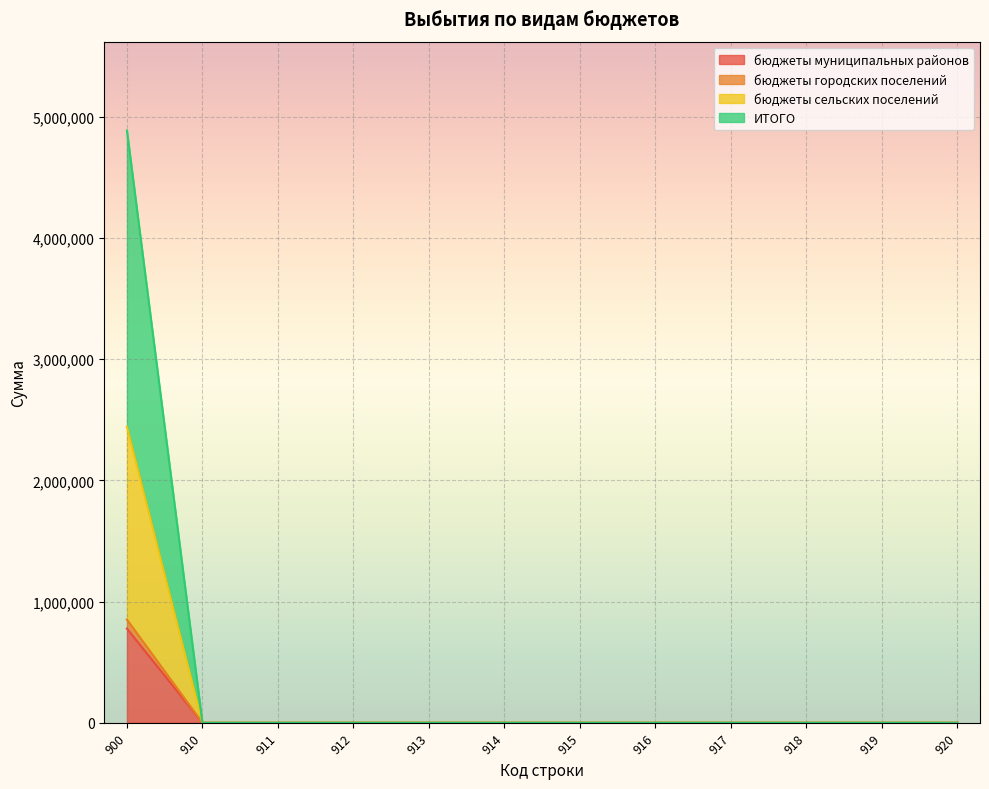

Reading right to left, extract all data points from this chart.

бюджеты муниципальных районов: 0.0	0.0	0.0	0.0	0.0	0.0	0.0	0.0	0.0	0.0	0.0	777222.5
бюджеты городских поселений: 0.0	0.0	0.0	0.0	0.0	0.0	0.0	0.0	0.0	0.0	0.0	851295.0
бюджеты сельских поселений: 0.0	0.0	0.0	0.0	0.0	0.0	0.0	0.0	0.0	0.0	0.0	2442777.7
ИТОГО: 0.0	0.0	0.0	0.0	0.0	0.0	0.0	0.0	0.0	0.0	0.0	4885555.4